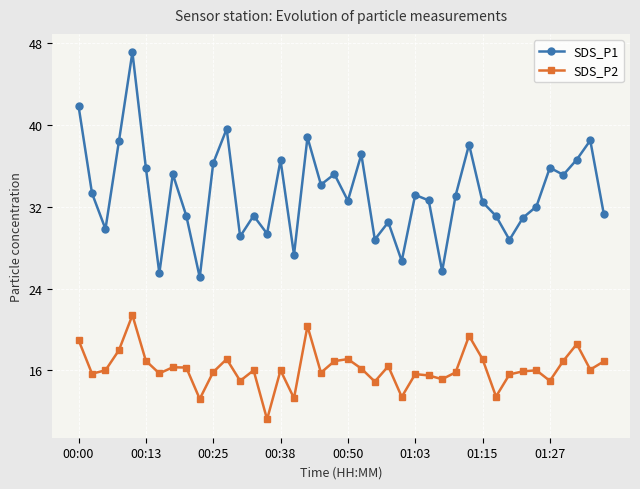

What is the minimum value for SDS_P2?

11.2